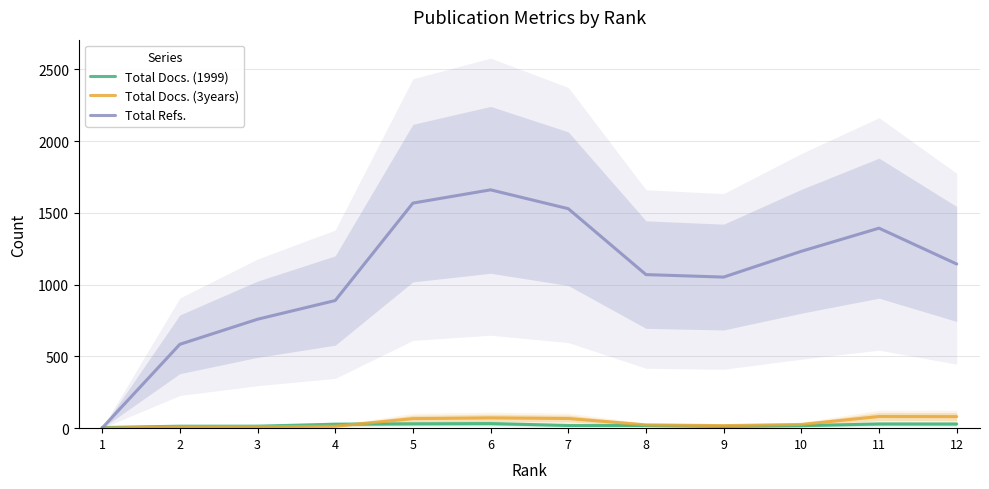

True or false: Total Docs. (1999) and Total Docs. (3years) intersect in this chart.

True